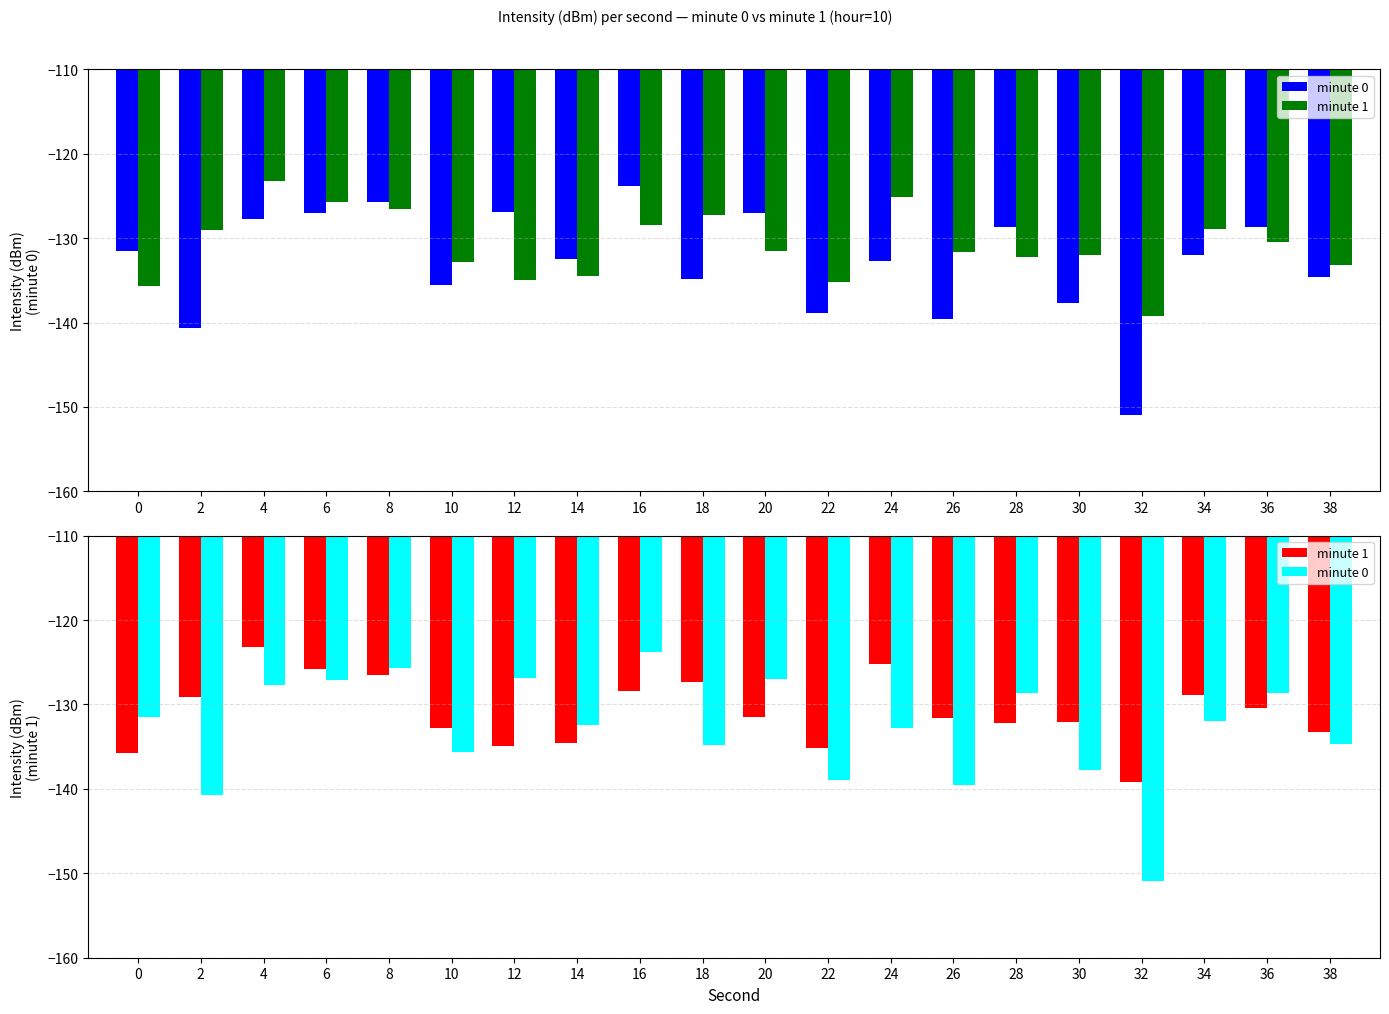

At how many categories does at least one series exceed -146?

20